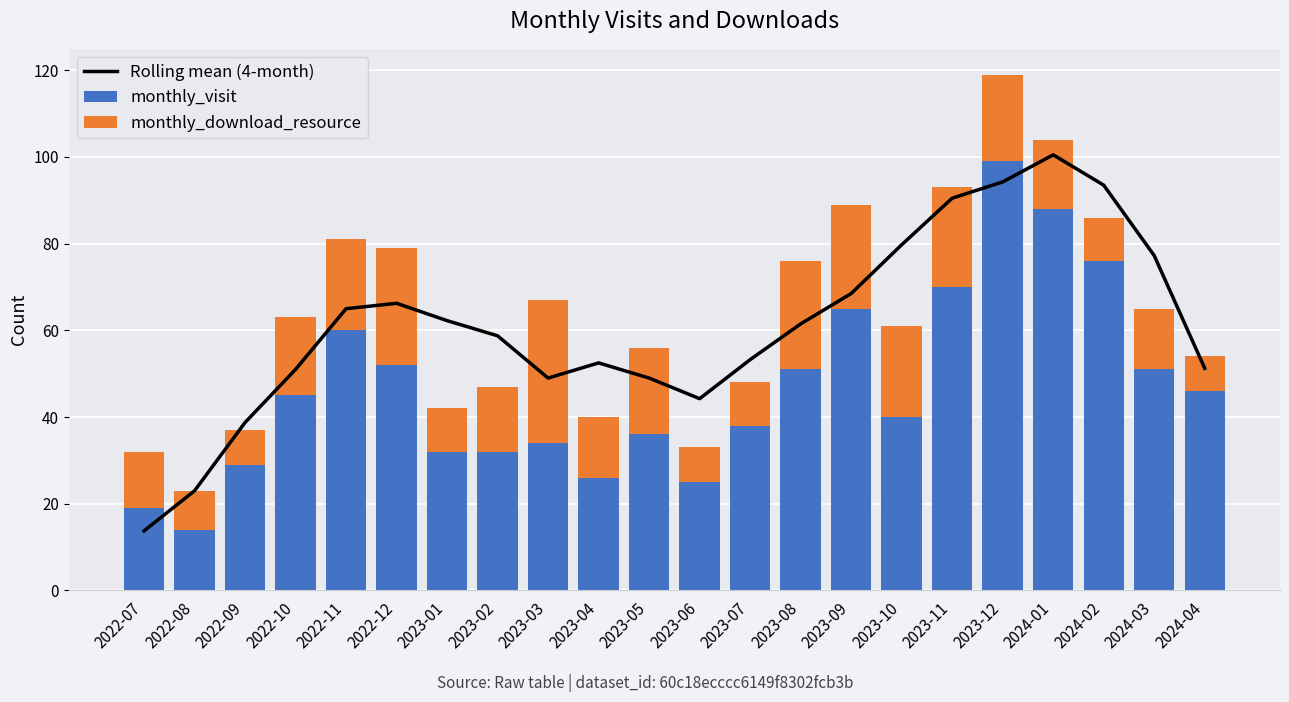

What is the sum of the monthly_visit values at 2023-03 and 2023-04?

60